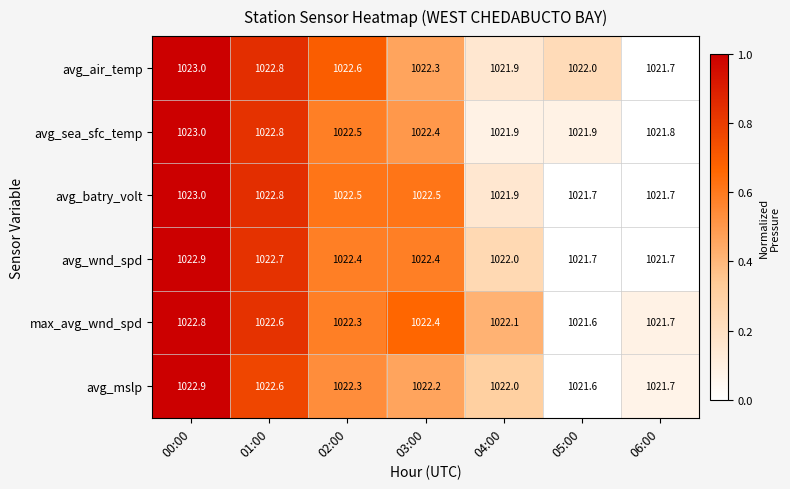

How many categories are shown in the chart?

7